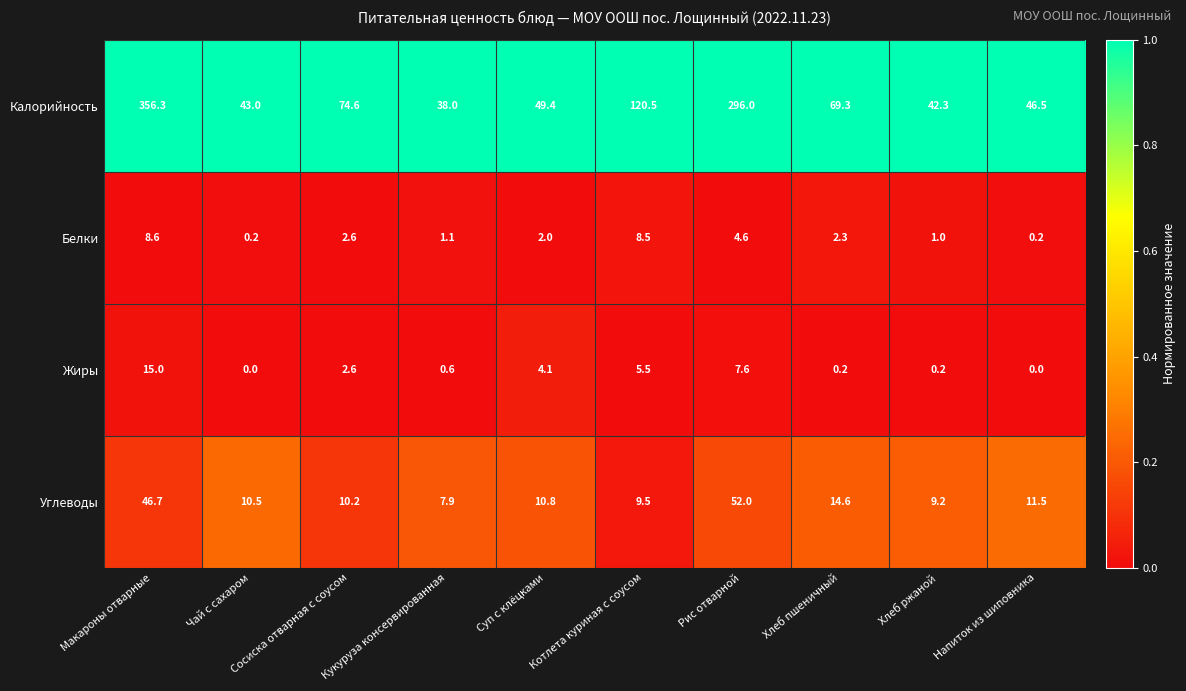

What is the total value across all series at Сосиска отварная с соусом?

90.0